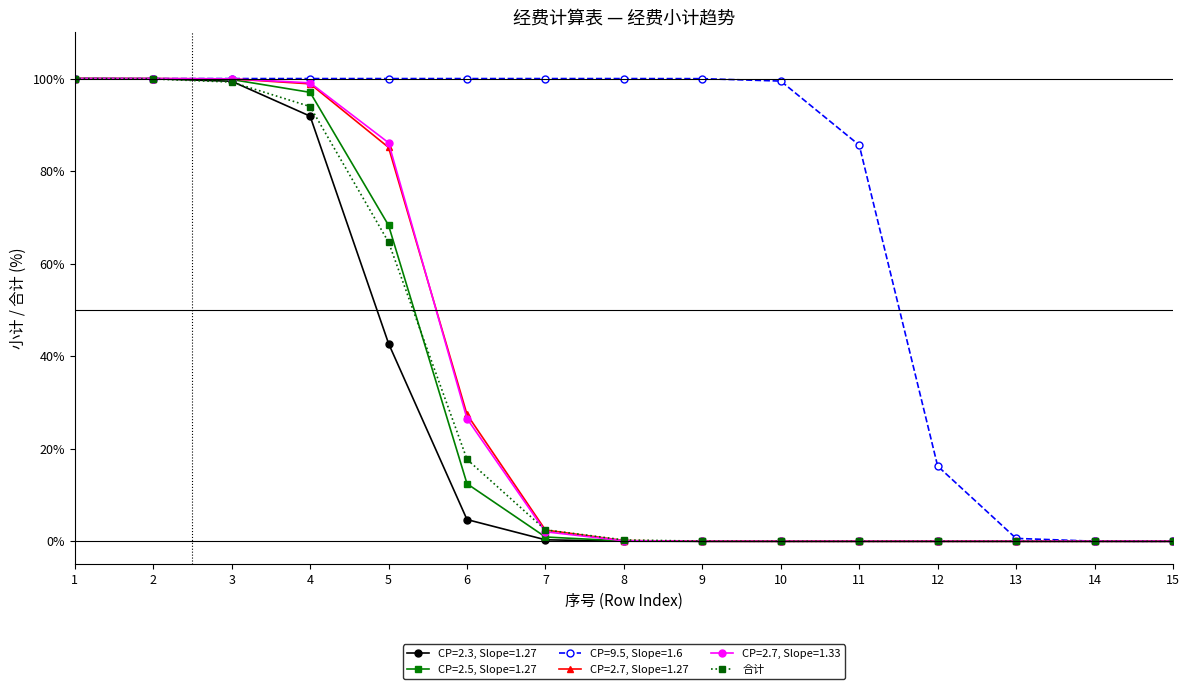

Rank the series at 3 from highest to lowest value.

CP=9.5, Slope=1.6, CP=2.7, Slope=1.33, CP=2.7, Slope=1.27, CP=2.5, Slope=1.27, CP=2.3, Slope=1.27, 合计